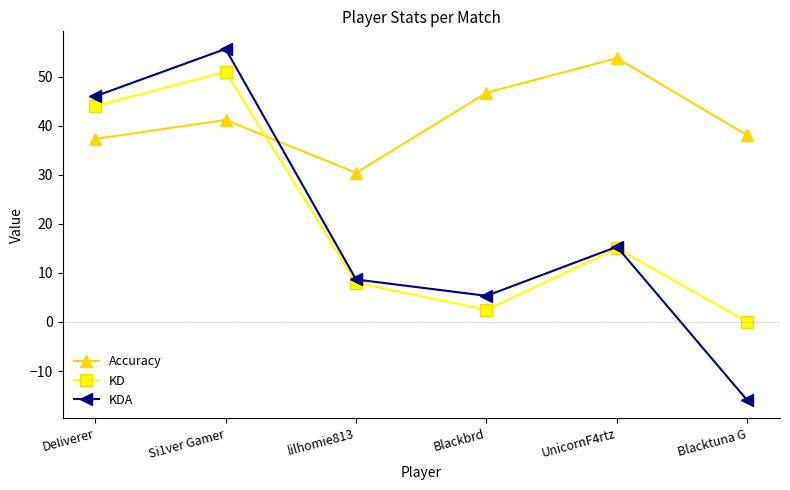

Is it true that Accuracy equals 39.9 at lilhomie813?

False